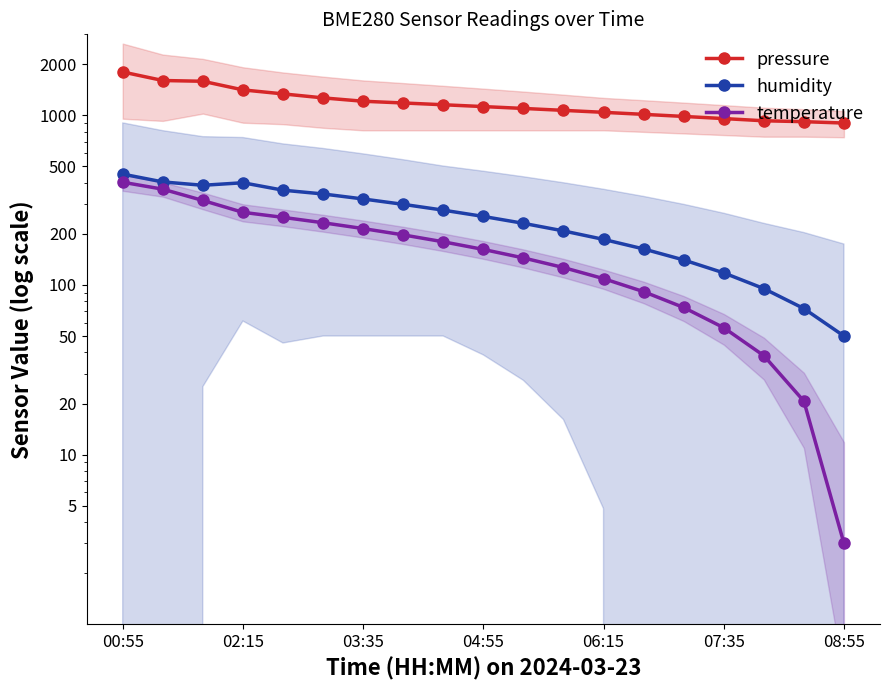

The value of temperature at 04:55 is 161.9. True or false?

True